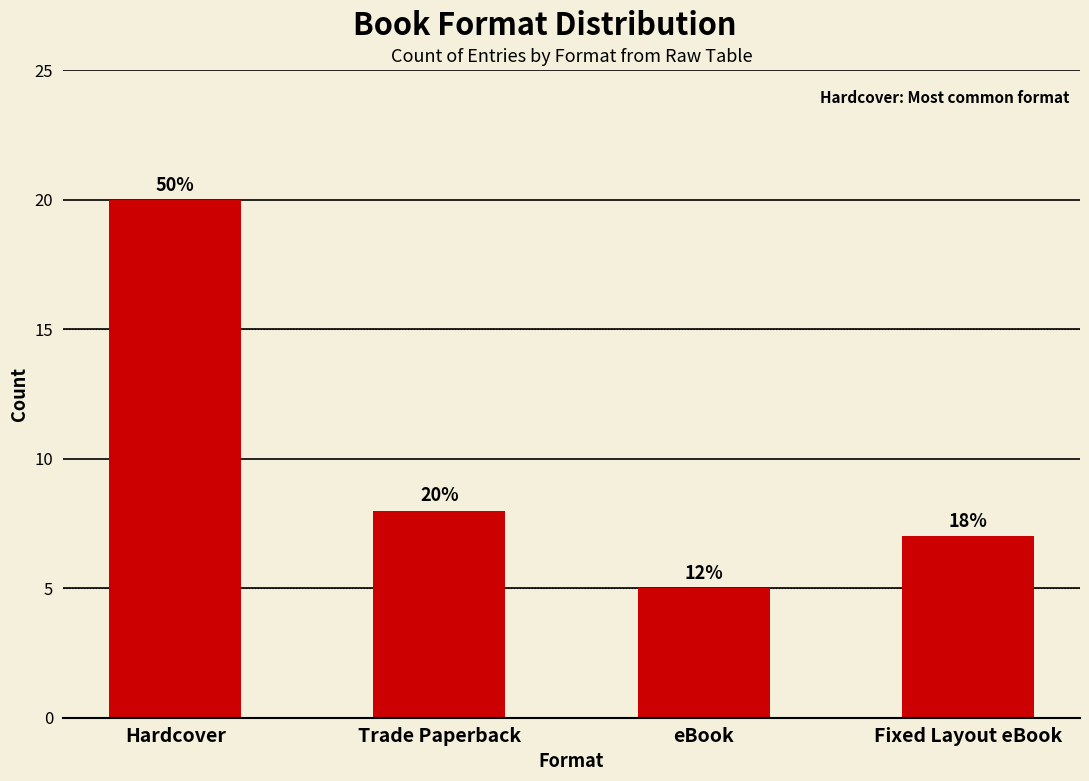

Between Trade Paperback and eBook, which is larger?

Trade Paperback